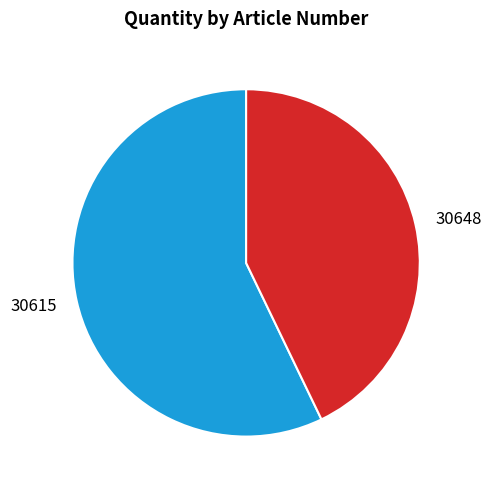

Is the sum of 30615 and 30648 greater than half?

Yes